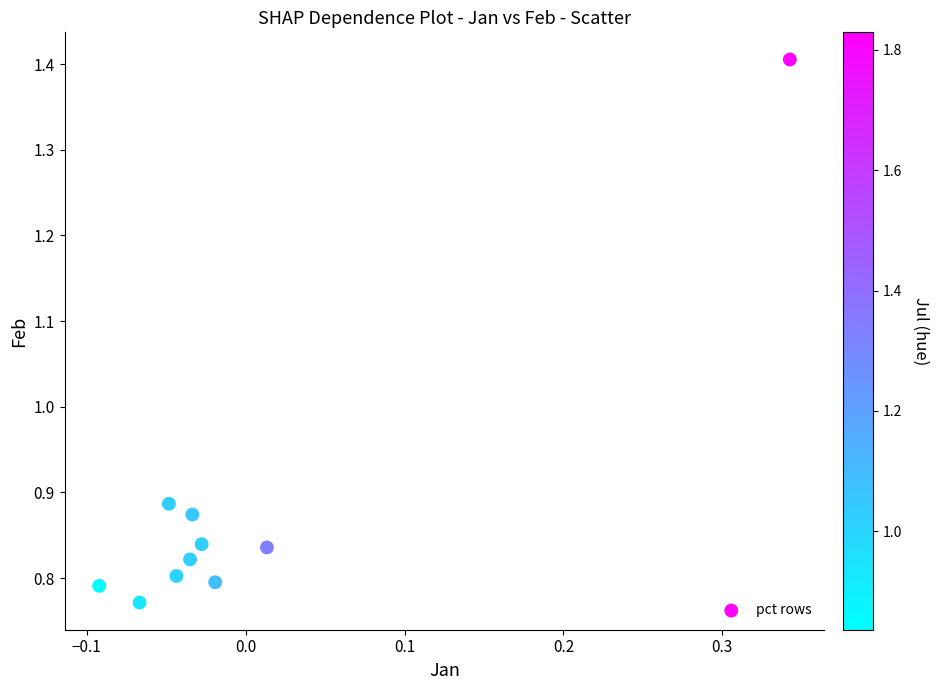

What is the range of X values (max minus min)?

0.4